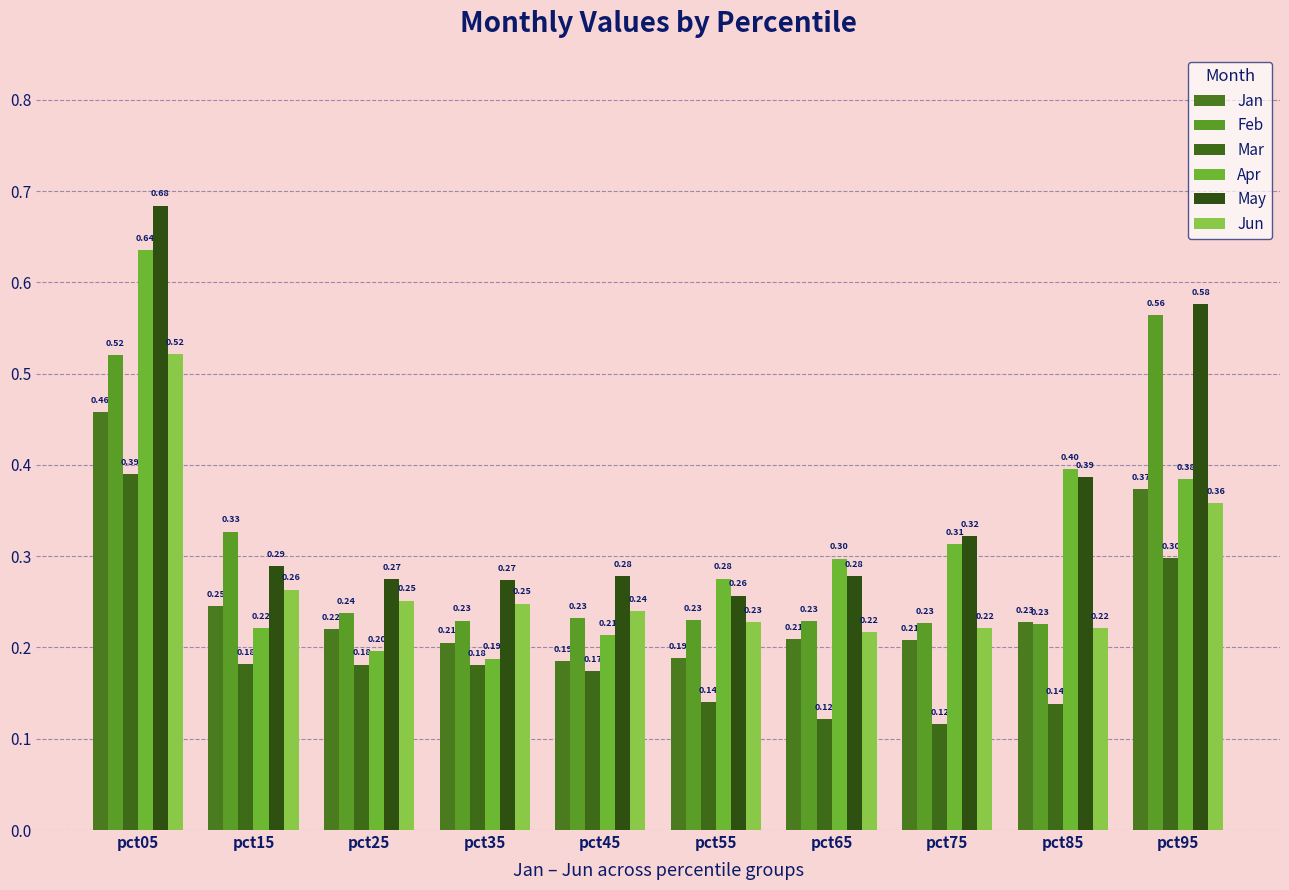

How many Feb values are between 0 and 1?

10